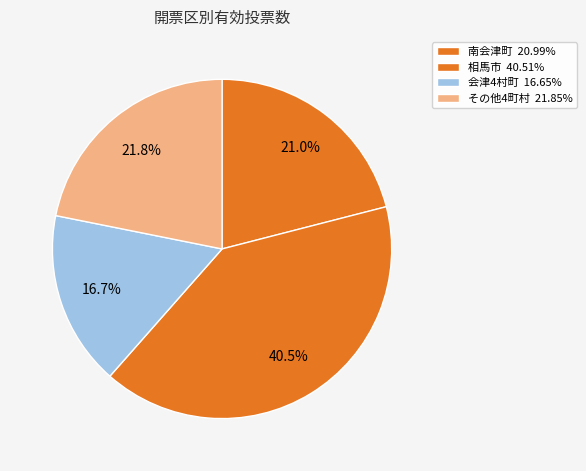

How many slices are in this pie chart?

4